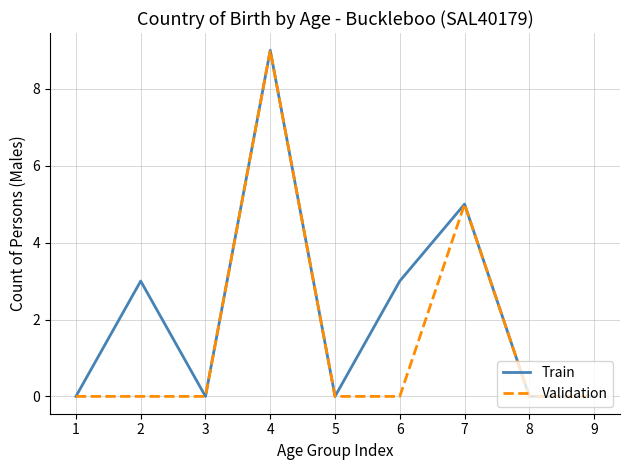

At 6, list the series in order from smallest to largest.

Validation, Train